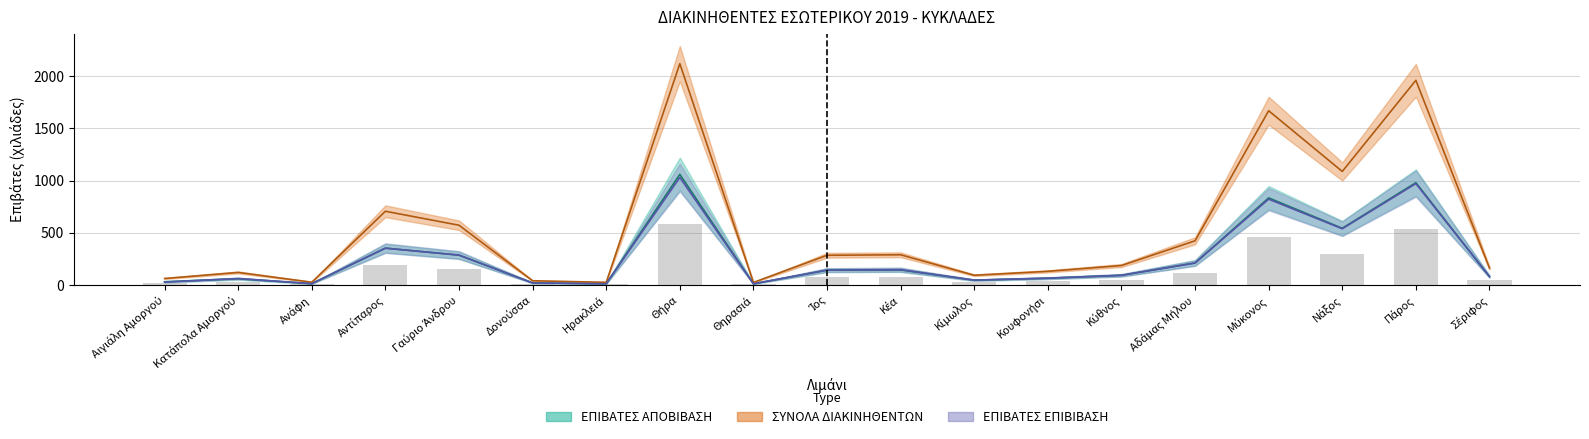

At which category does the chart reach its minimum across all series?

Θηρασιά